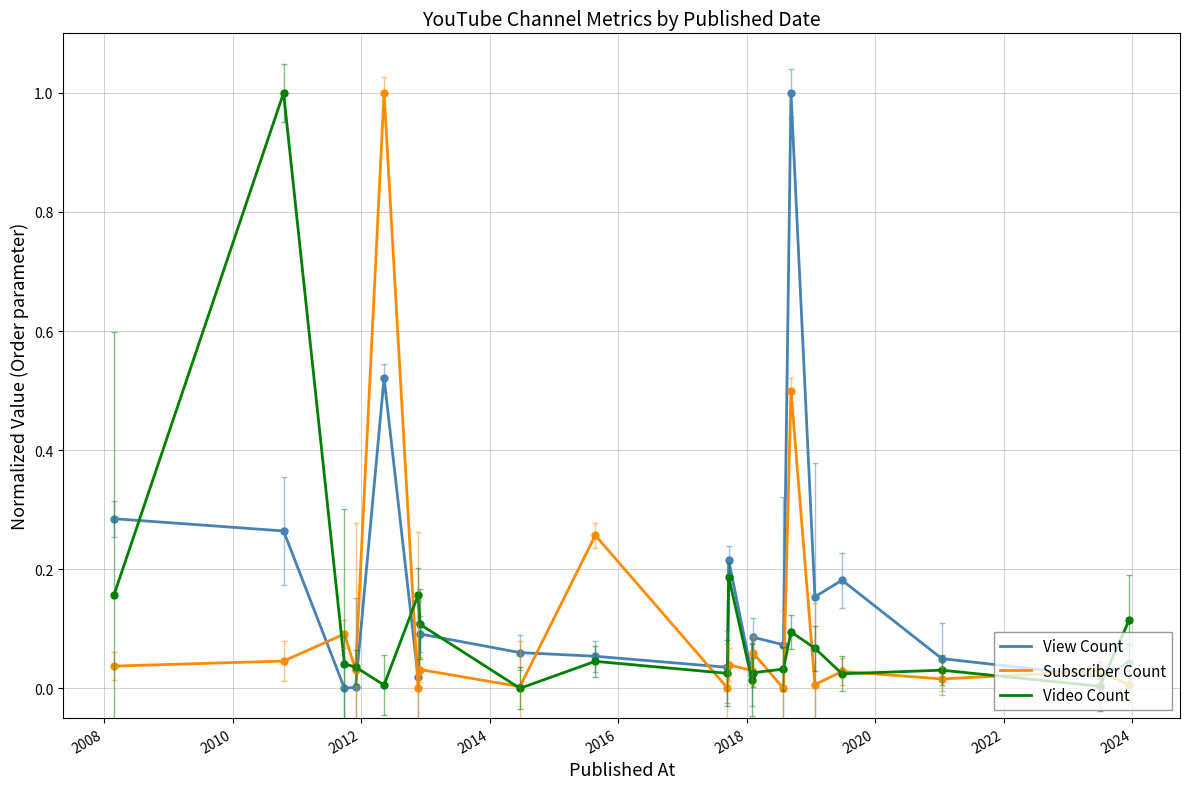

What is the maximum value shown in the chart?

1.0